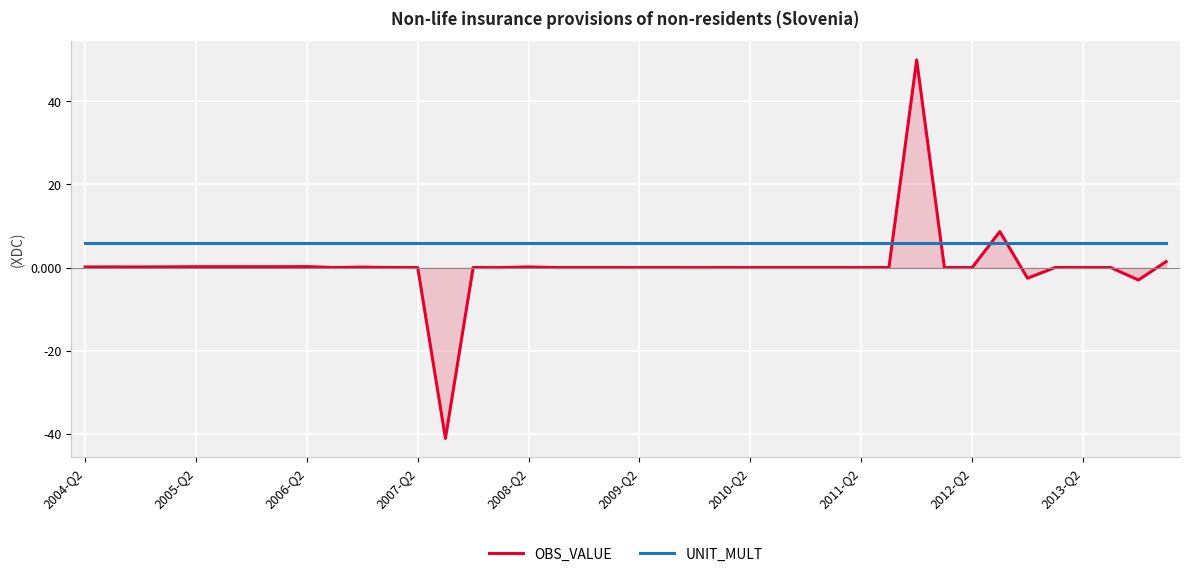

At how many categories does at least one series exceed 19?

1